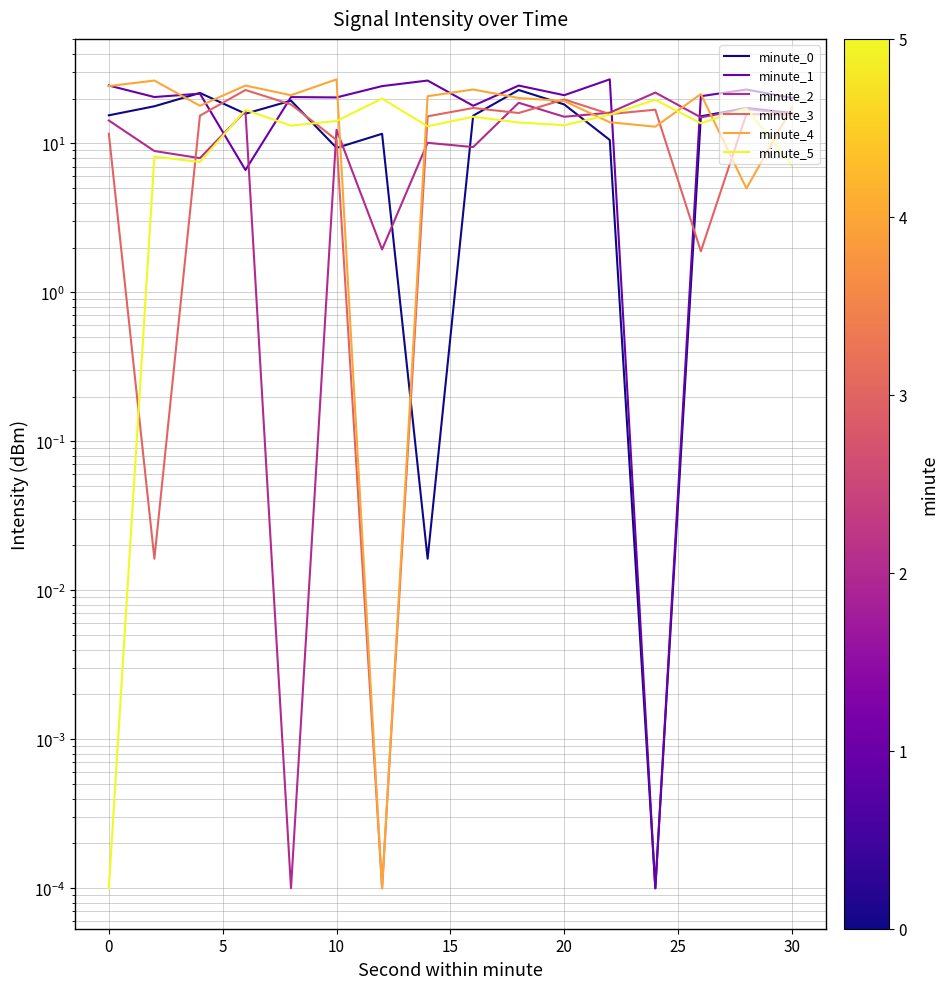

Reading left to right, what are all the values shown in this chart?

minute_0: 15.4	17.8	21.8	15.8	19.4	9.3	11.6	0.0	15.4	22.8	18.3	10.5	0.0	15.2	17.3	16.0
minute_1: 24.5	20.5	21.6	6.6	20.5	20.4	24.3	26.4	17.9	24.5	21.1	26.9	0.0	20.7	23.0	20.2
minute_2: 14.3	8.9	8.0	16.5	0.0	12.3	1.9	10.1	9.4	18.7	15.1	16.1	21.9	15.0	17.0	15.8
minute_3: 11.6	0.0	15.4	22.8	18.3	10.5	0.0	15.2	17.3	16.0	19.7	15.7	16.8	1.9	15.7	15.6
minute_4: 24.3	26.4	17.9	24.5	21.1	26.9	0.0	20.7	23.0	20.2	19.2	13.9	13.0	21.4	5.0	17.3
minute_5: 0.0	8.2	7.5	16.8	13.2	14.1	20.0	13.0	15.1	13.8	13.3	15.6	19.6	13.6	17.2	7.1